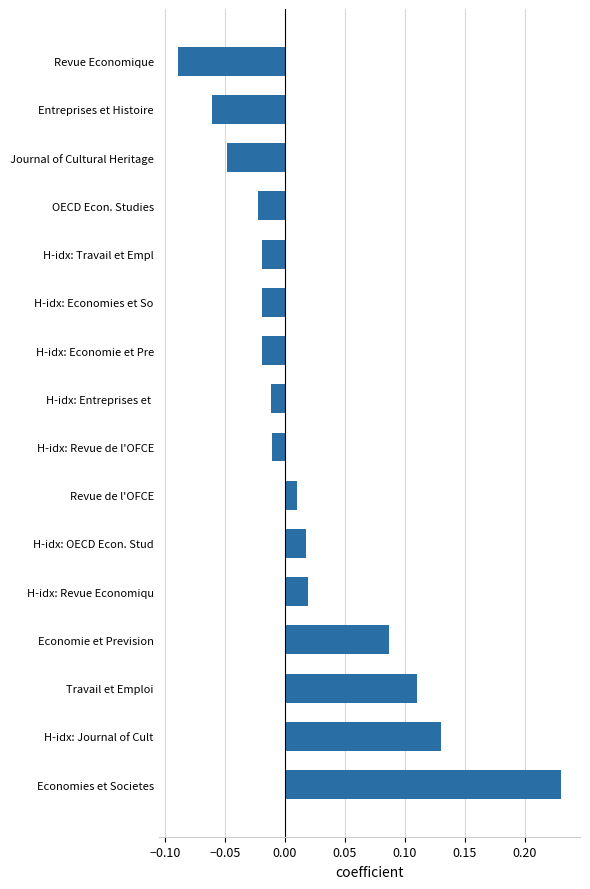

Which has a higher value, Revue de l'OFCE or Travail et Emploi?

Travail et Emploi